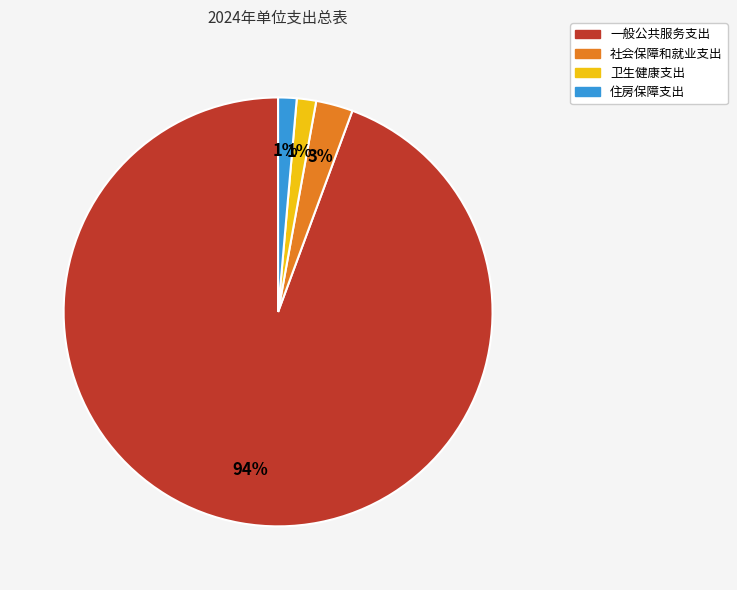

To the nearest percent, what percentage of the pie is 住房保障支出?

1%